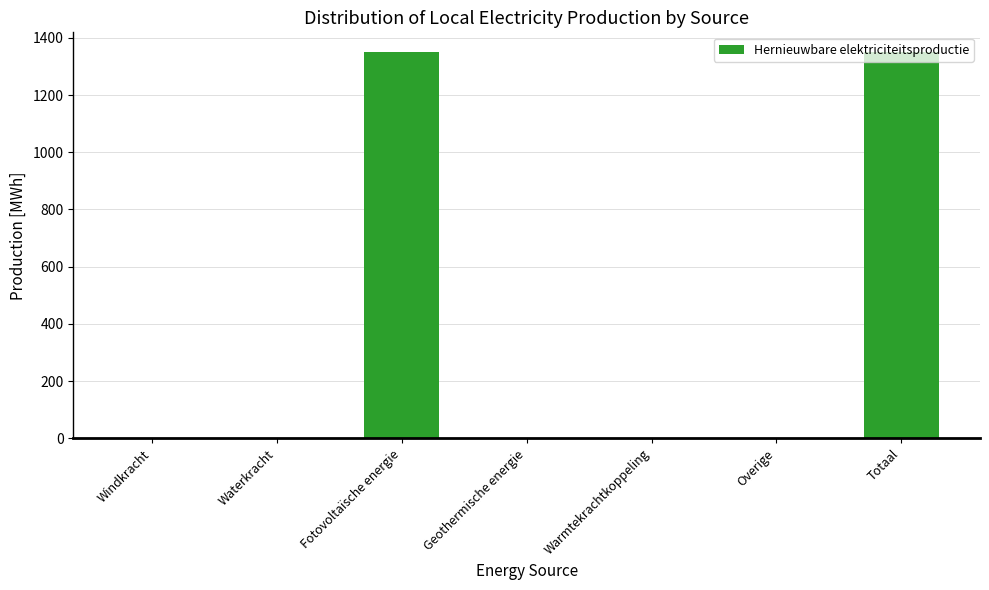

How many distinct data groups are displayed?

1